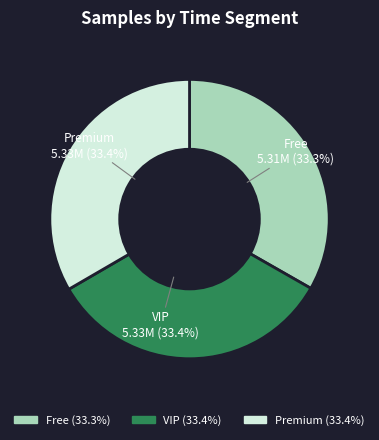

Does any single category account for the majority?

No